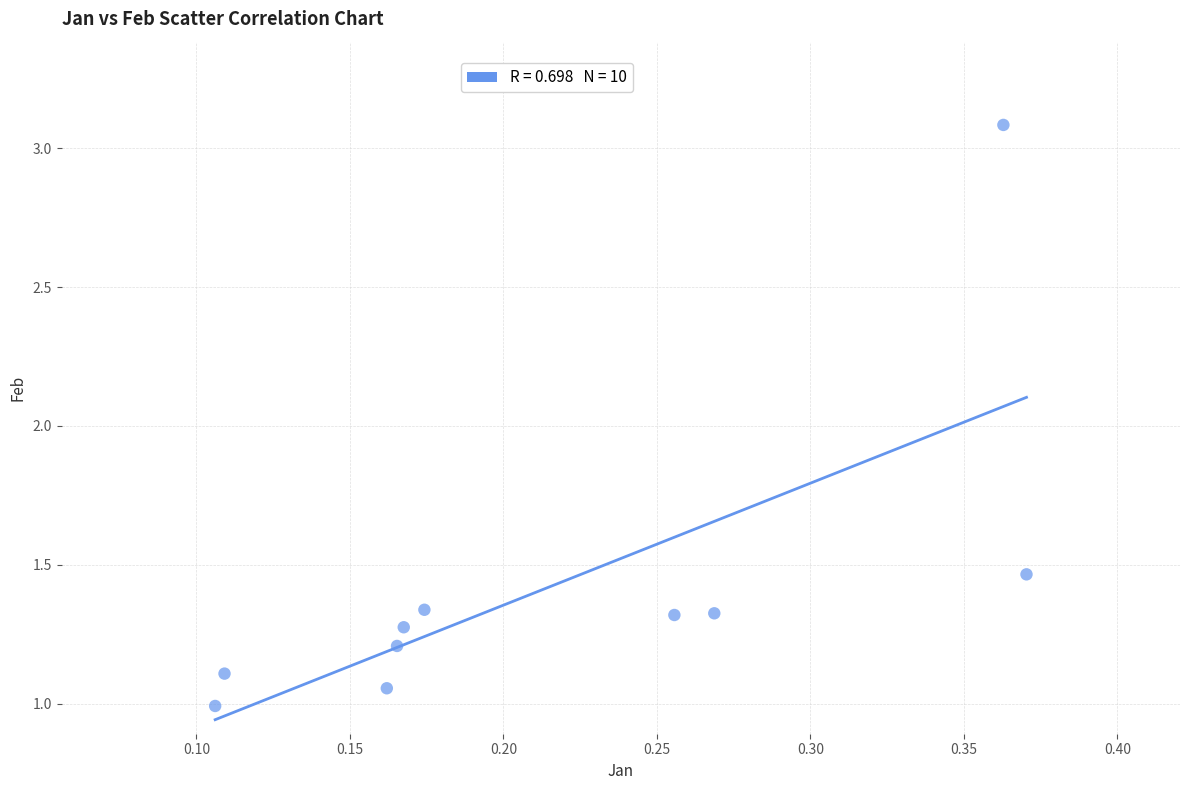

What is the range of Y values (max minus min)?

2.1